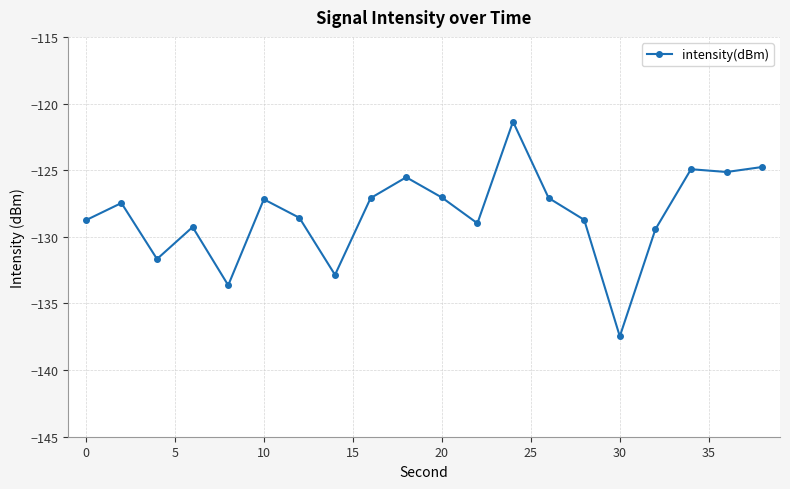

What is the value of the 19th point from the left?

-125.1